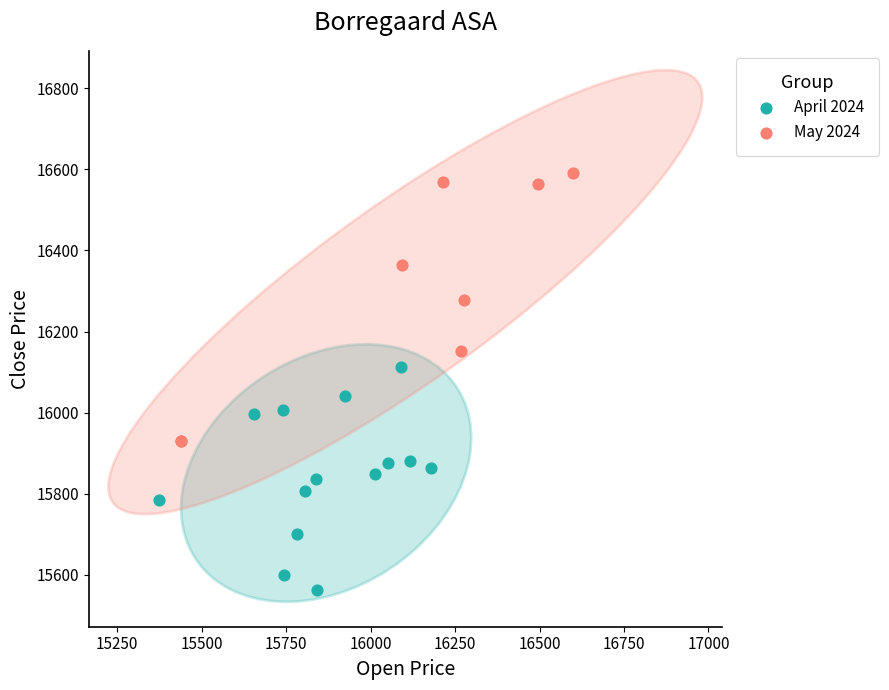

Which series has the largest Y range (max minus min)?

May 2024